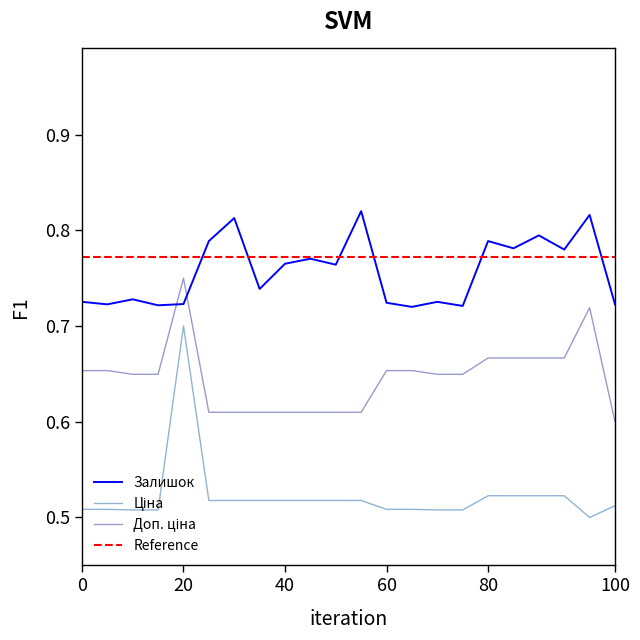

Which series has the largest total across all categories?

Залишок